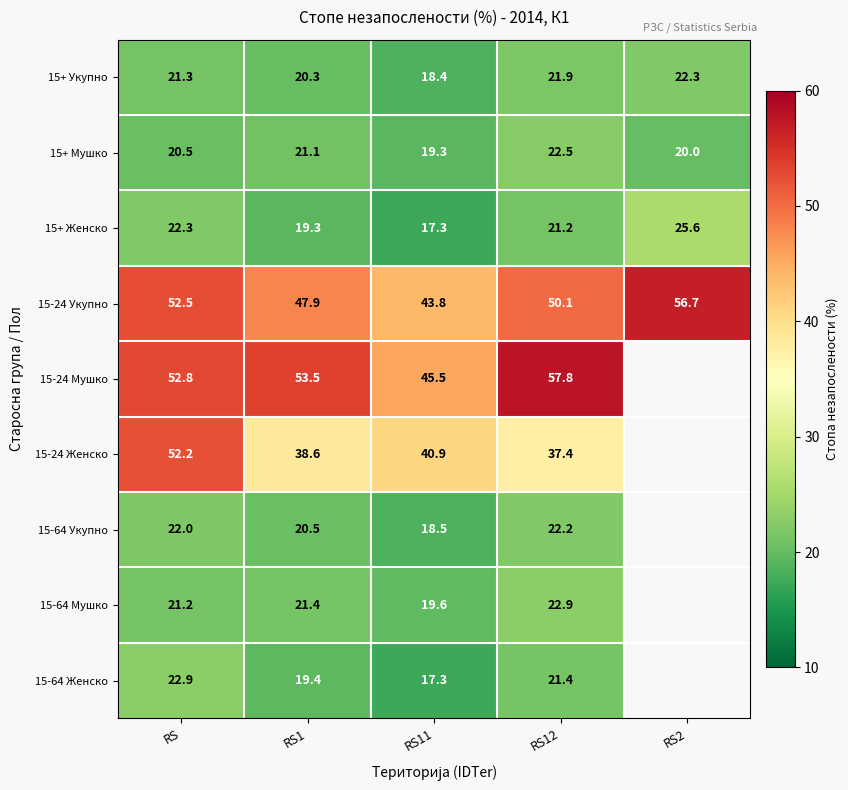

True or false: 15+ Укупно has a value of 18.4 at RS11.

True